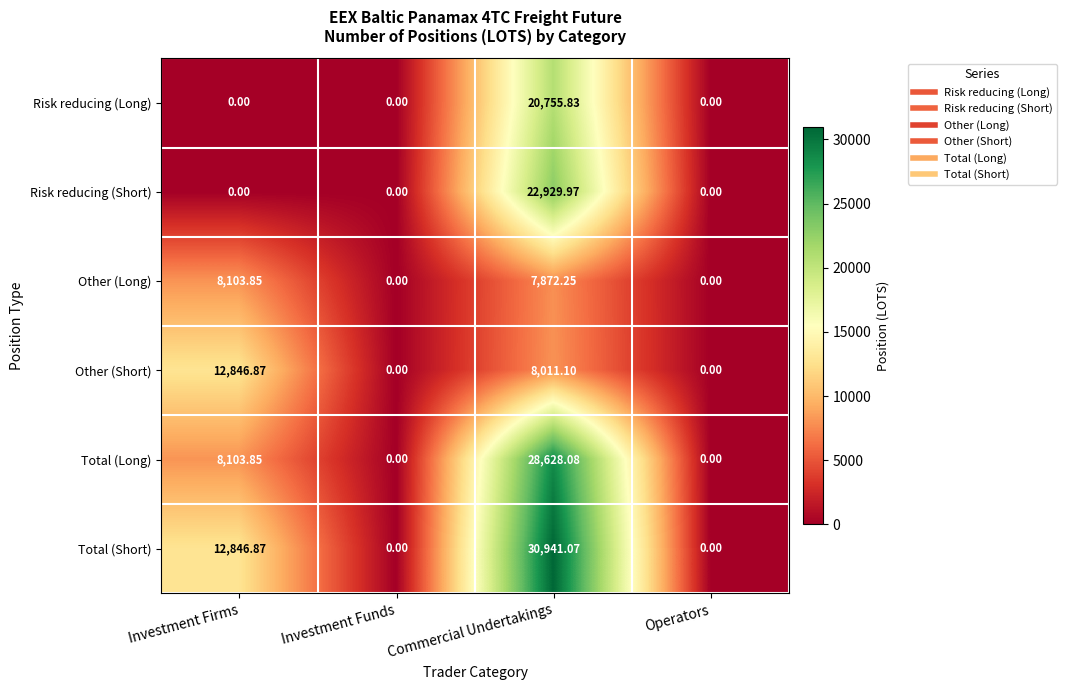

Where is Total (Short) nearest to the value 15470?

Investment Firms